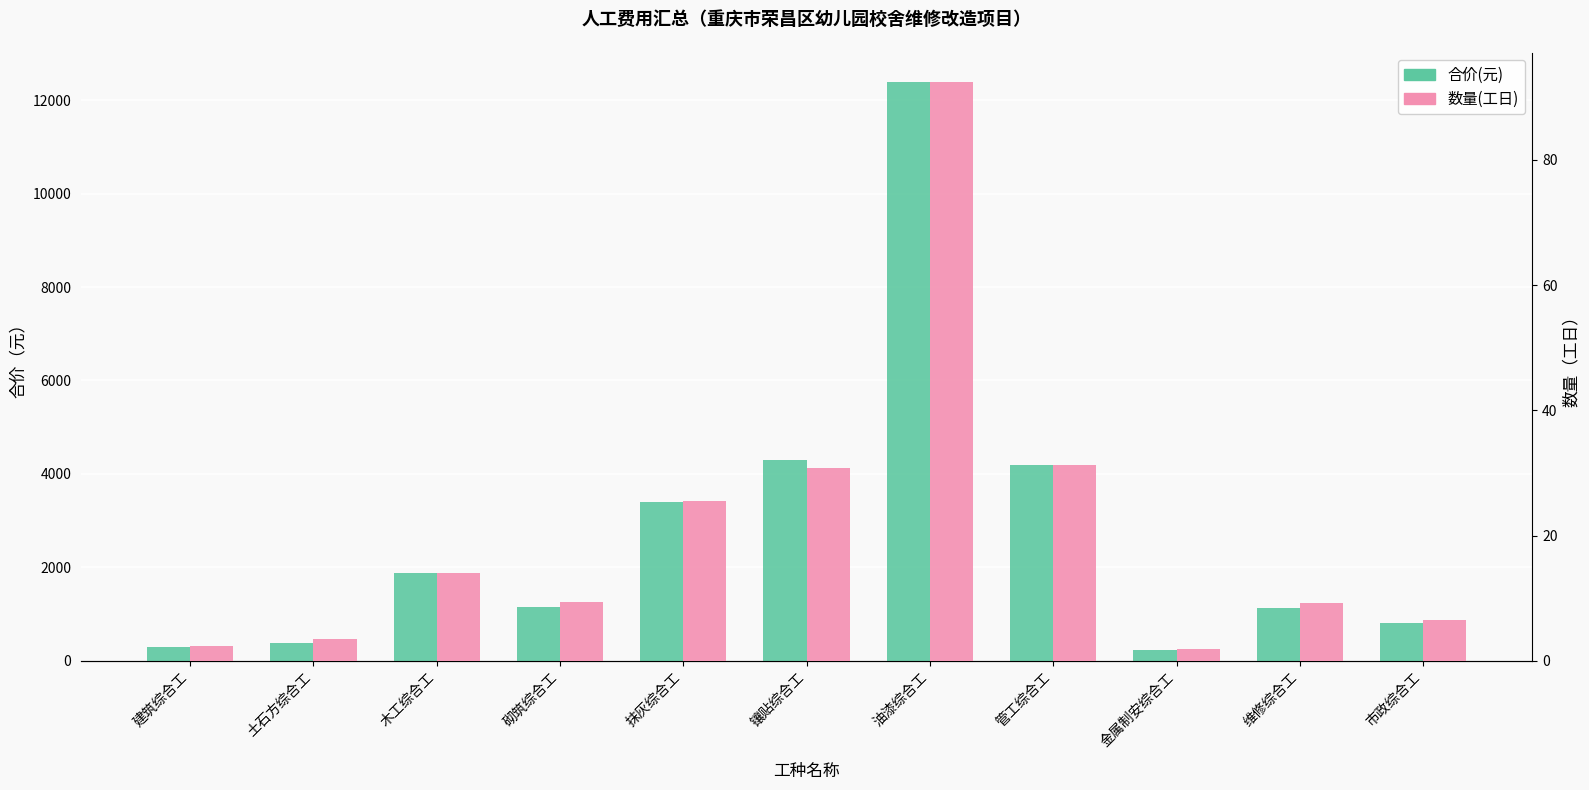

True or false: 数量(工日) has a value of 3.6 at 木工综合工.

False